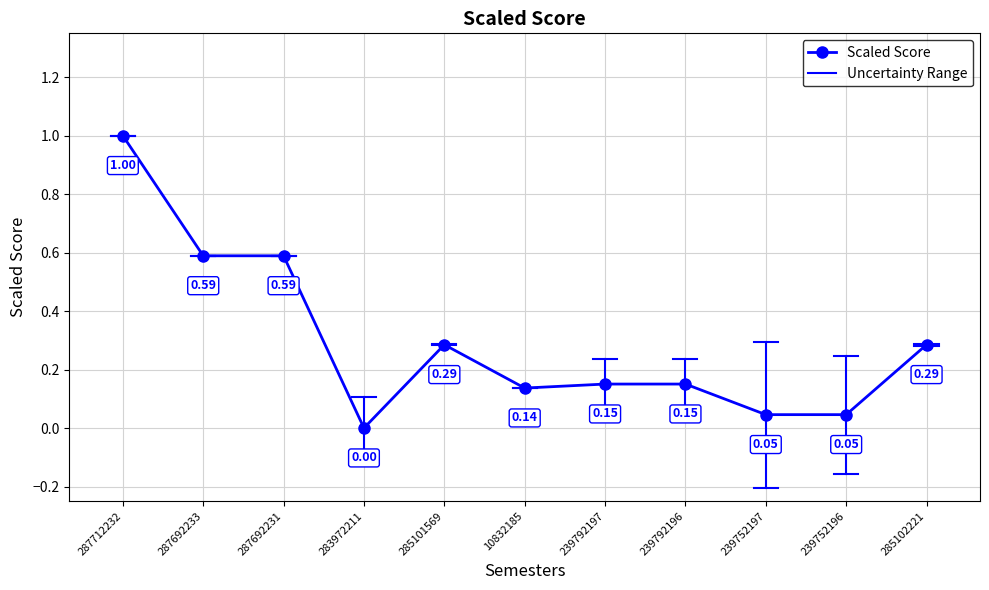

What position from the right is 287692233?

10